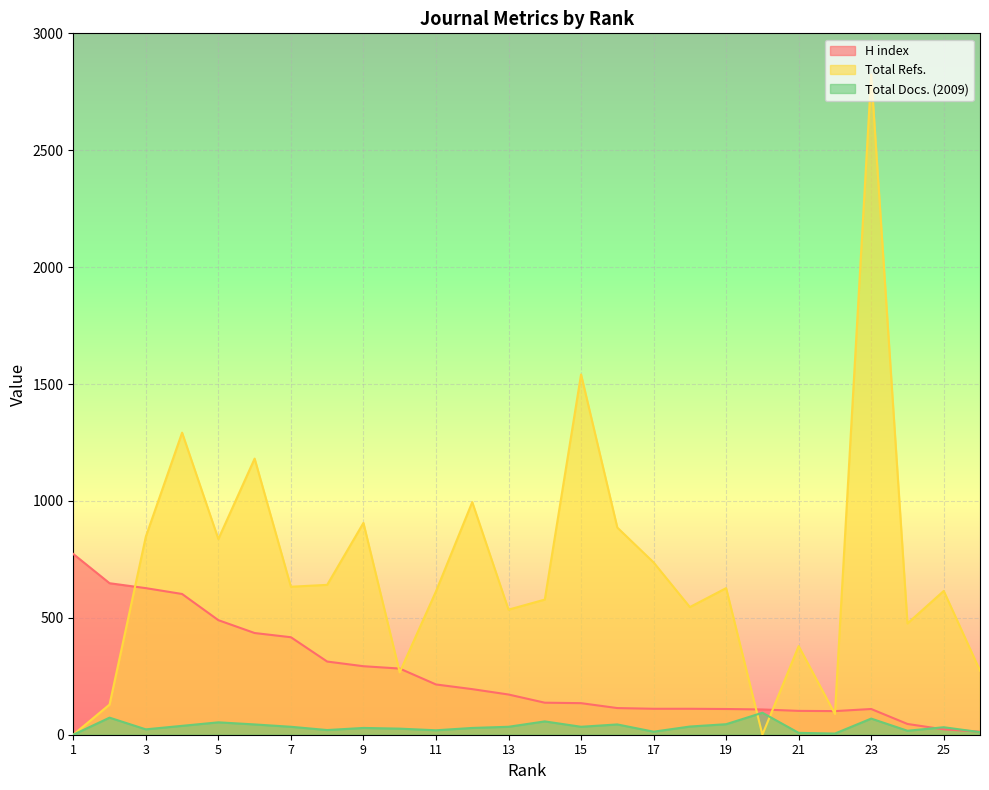

Rank the series by their maximum value, from highest to lowest.

Total Refs., H index, Total Docs. (2009)